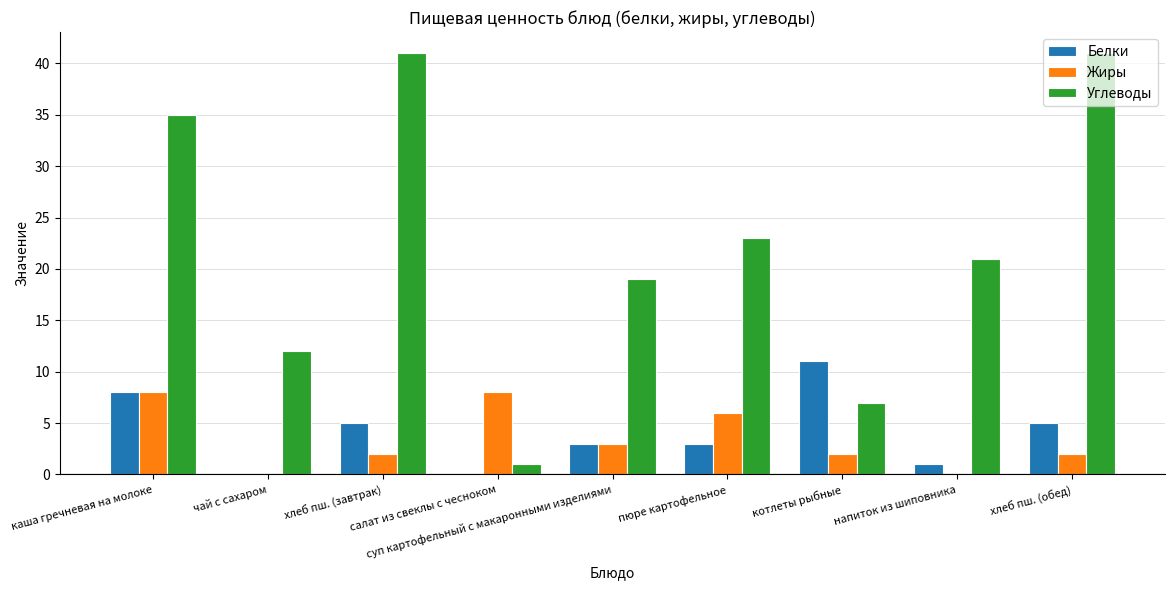

What is the maximum value shown in the chart?

41